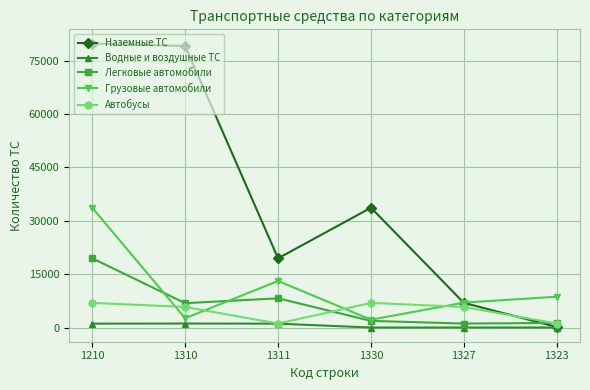

What is the difference between the second highest and second lowest values in the Грузовые автомобили series?

10476